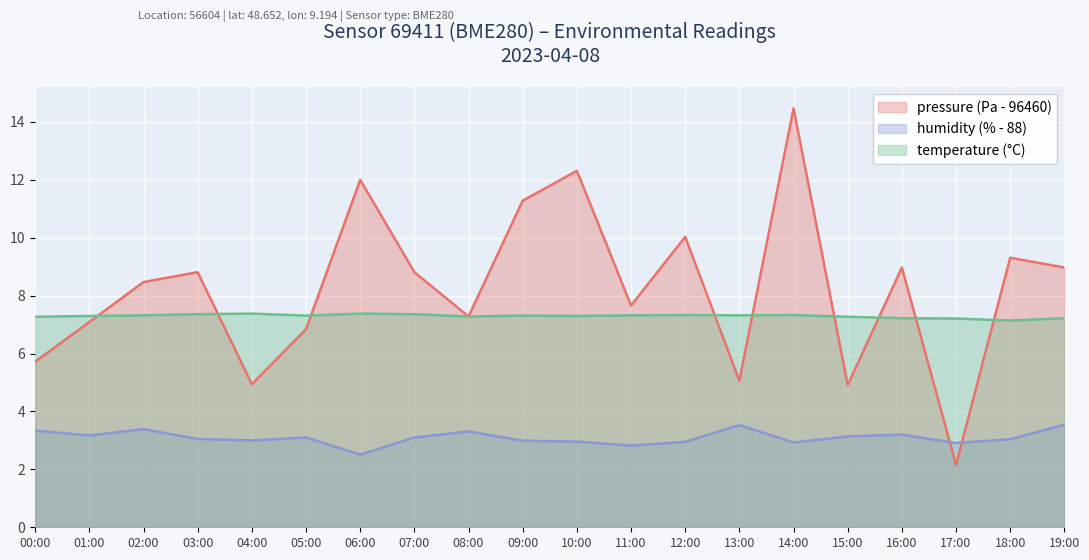

Rank the series by their average value, from highest to lowest.

pressure (Pa - 96460), temperature (°C), humidity (% - 88)